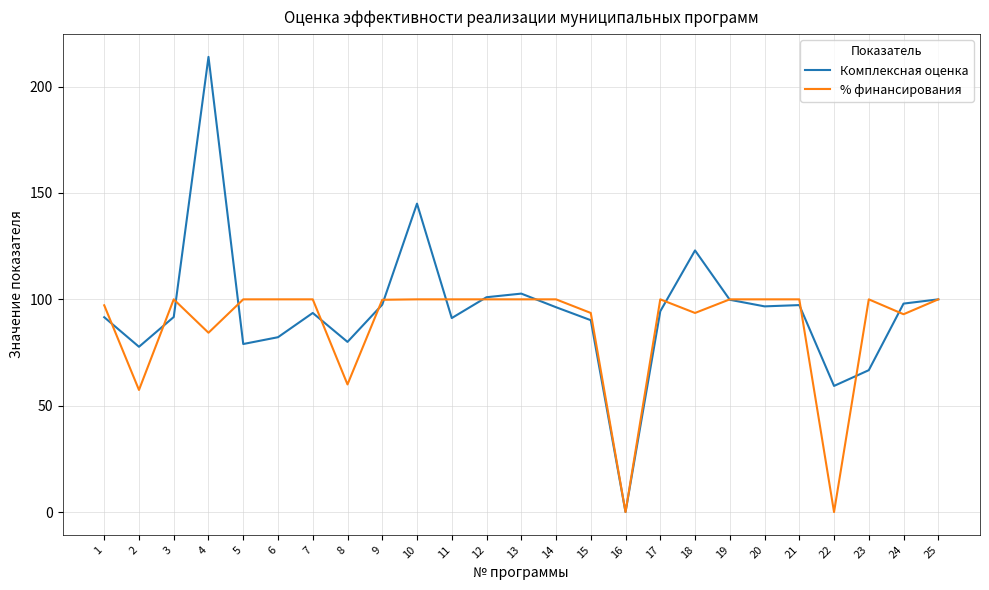

Which series has the widest spread of values?

Комплексная оценка